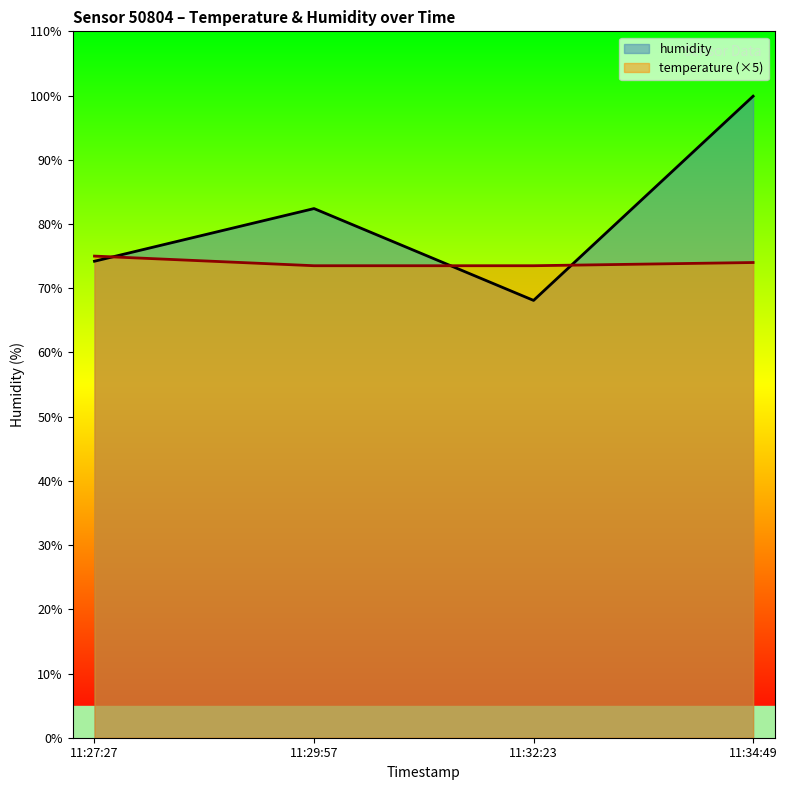

What is the approximate value of humidity at 11:32:23?

68.1